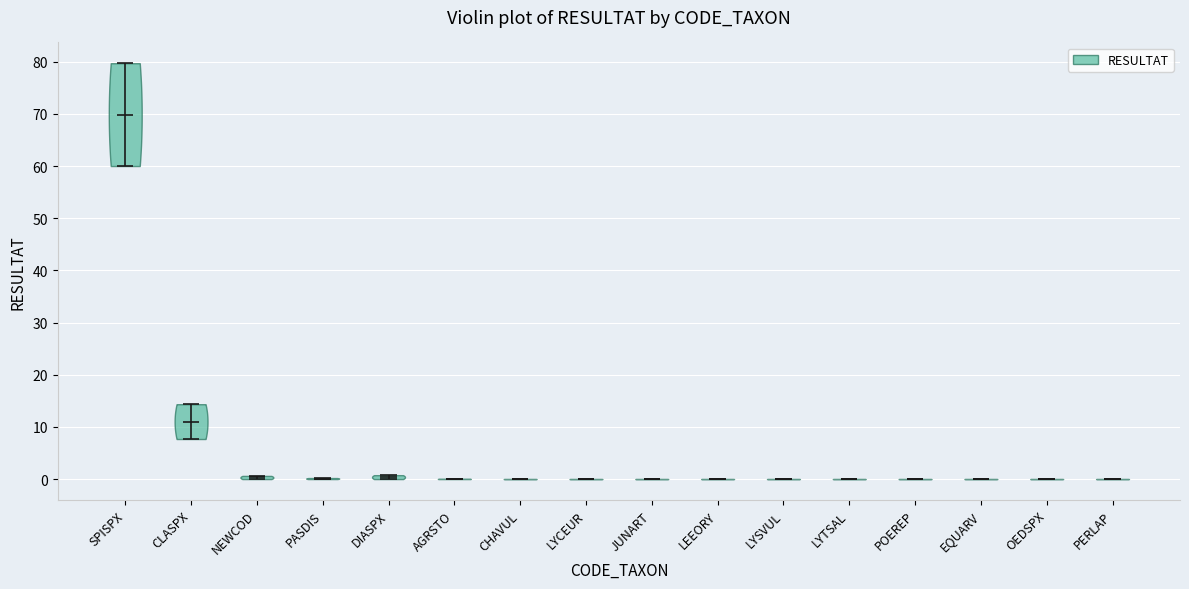

Reading left to right, read every violin against the y-axis: where its median line is, and the lowest and highest points it reaches. The values are not printed on the chart, so give them approximately, as read against the axis.

SPISPX: median line 70, lowest point 60, highest point 80
CLASPX: median line 11, lowest point 8, highest point 14
NEWCOD: median line 0, lowest point 0, highest point 1
PASDIS: median line 0, lowest point 0, highest point 0
DIASPX: median line 0, lowest point 0, highest point 1
AGRSTO: median line 0, lowest point 0, highest point 0
CHAVUL: median line 0, lowest point 0, highest point 0
LYCEUR: median line 0, lowest point 0, highest point 0
JUNART: median line 0, lowest point 0, highest point 0
LEEORY: median line 0, lowest point 0, highest point 0
LYSVUL: median line 0, lowest point 0, highest point 0
LYTSAL: median line 0, lowest point 0, highest point 0
POEREP: median line 0, lowest point 0, highest point 0
EQUARV: median line 0, lowest point 0, highest point 0
OEDSPX: median line 0, lowest point 0, highest point 0
PERLAP: median line 0, lowest point 0, highest point 0